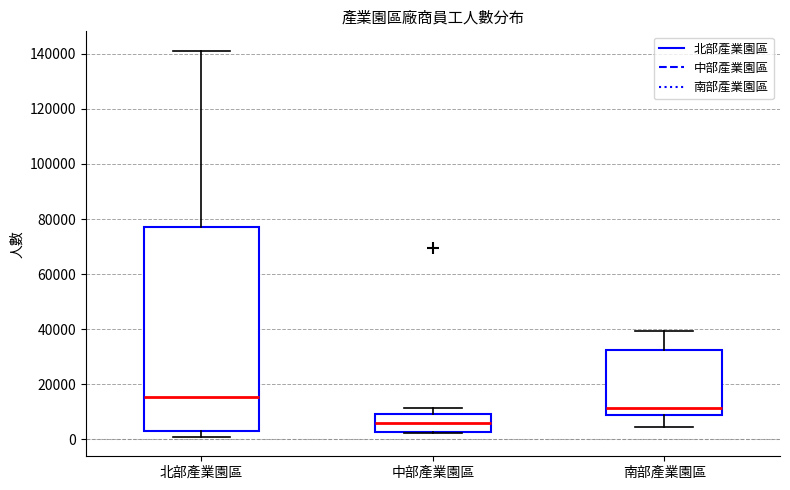

Which box is the tallest, from its lower edge to its upper edge?

北部產業園區